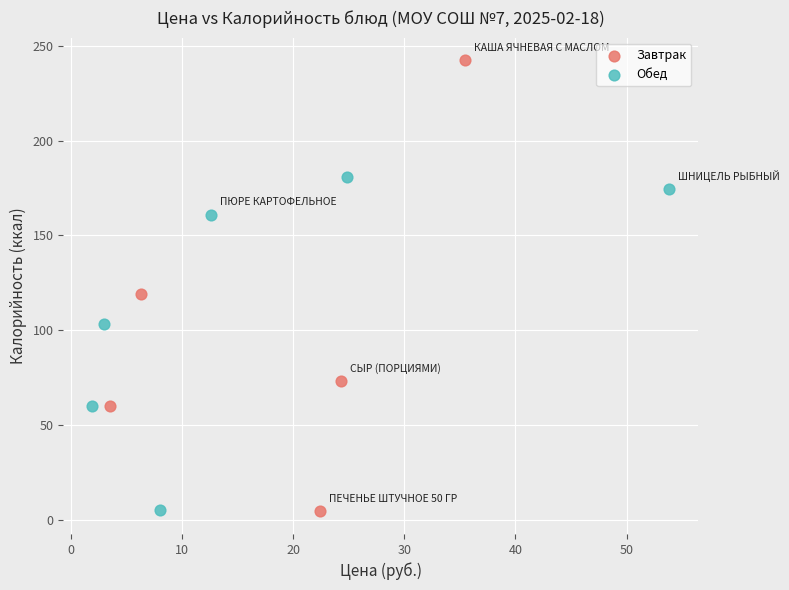

Which series has the widest spread of Y values?

Завтрак